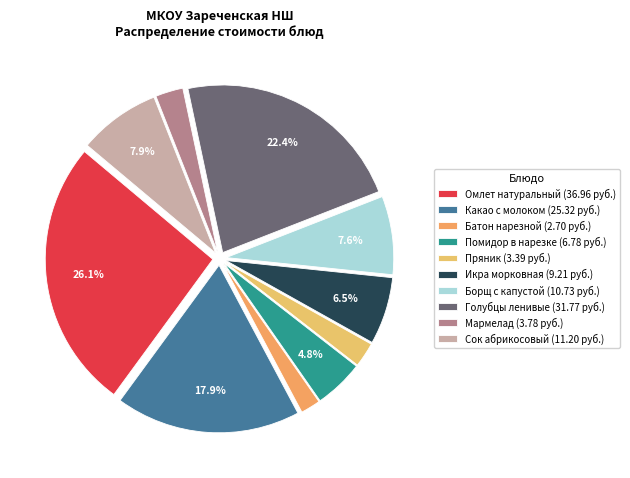

To the nearest percent, what percentage of the pie is Омлет натуральный?

26%